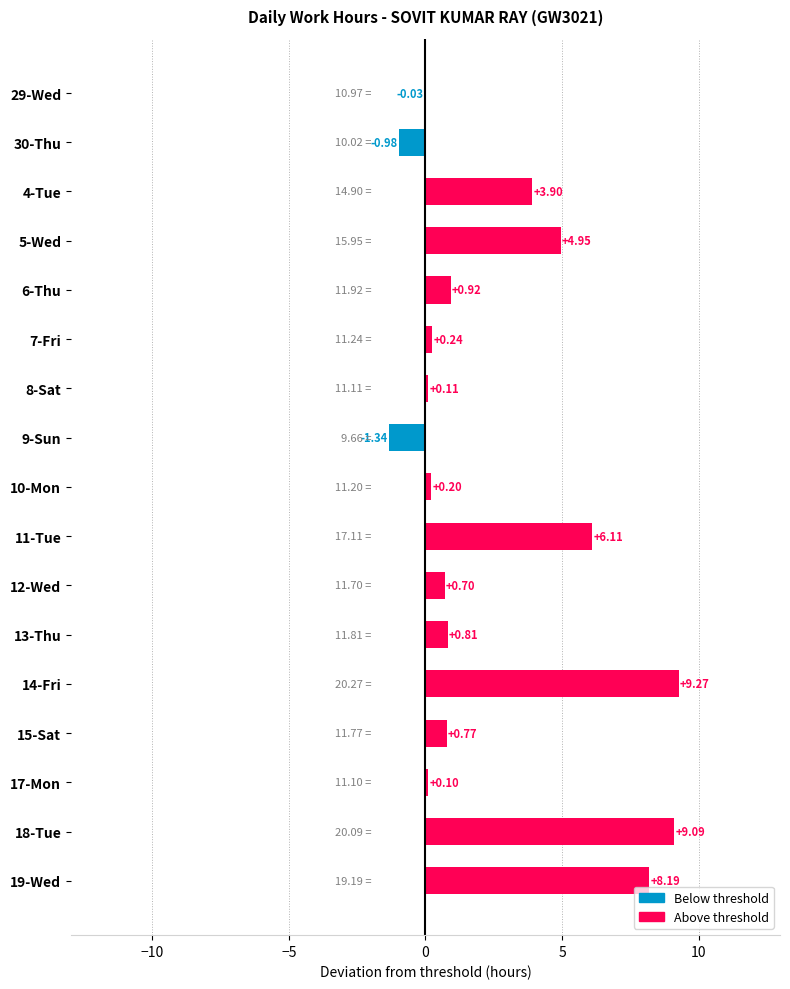

How many categories are shown in the chart?

17